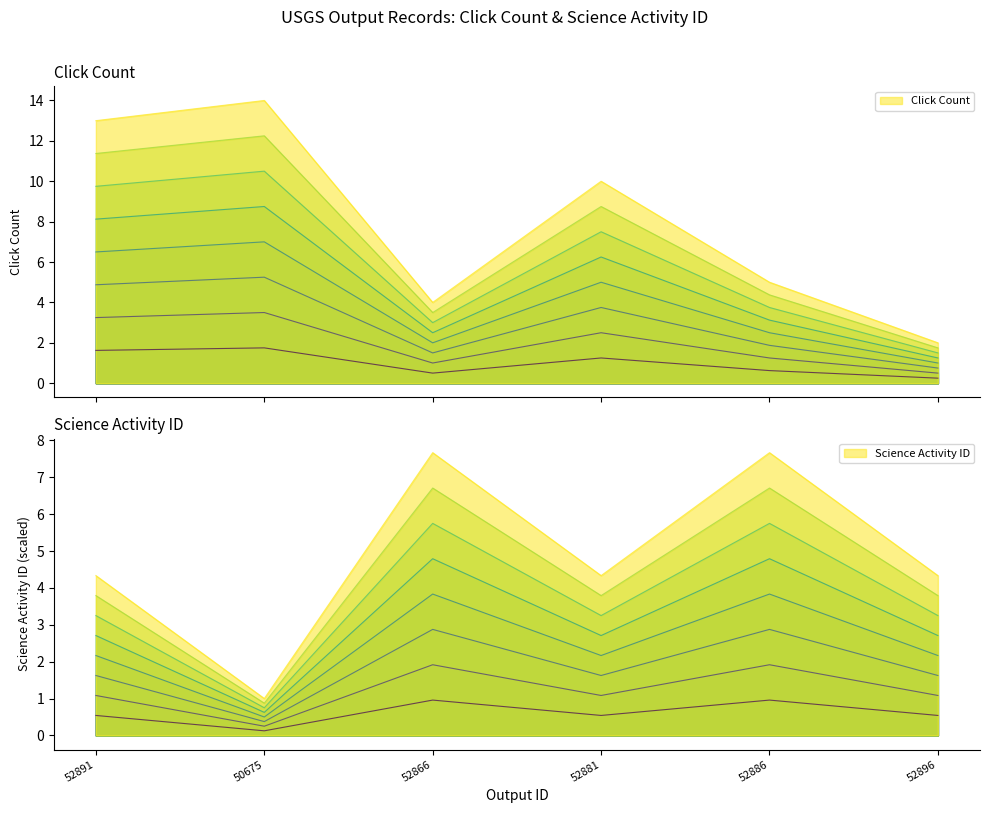

How many intersections are there between Science Activity ID and Click Count?

3